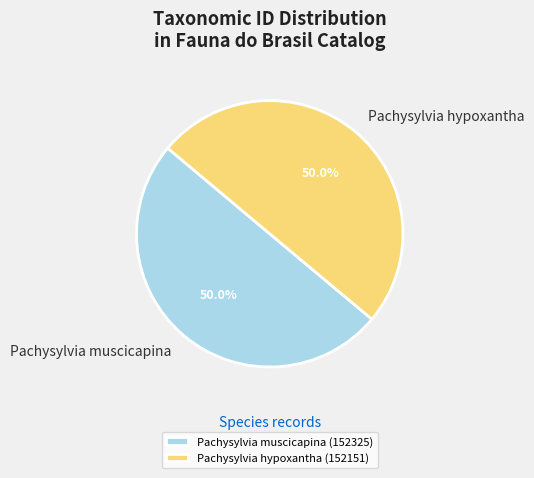

Is it true that Pachysylvia hypoxantha is 39% of the pie?

False